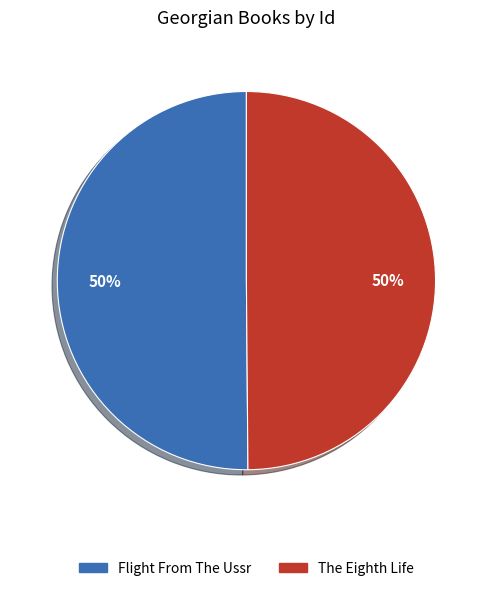

Is the sum of Flight From The Ussr and The Eighth Life greater than half?

Yes